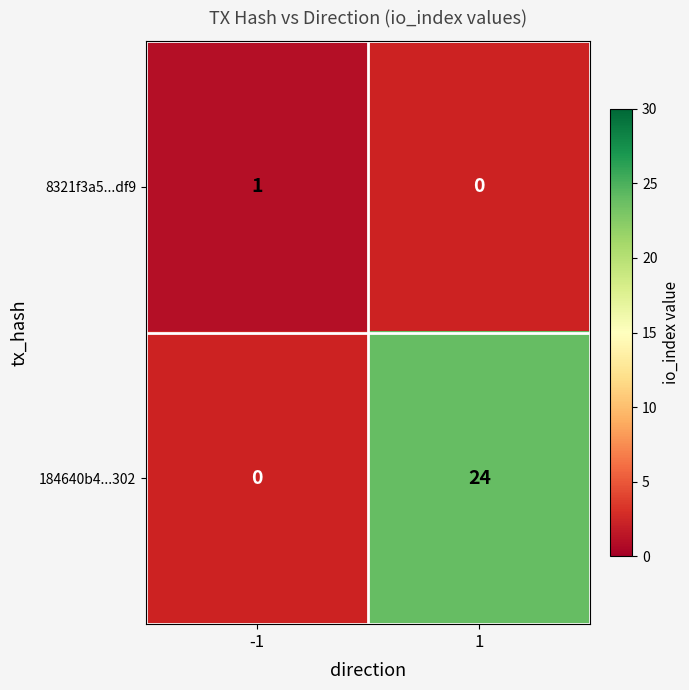

The value of 184640b4...302 at 1 is 13. True or false?

False